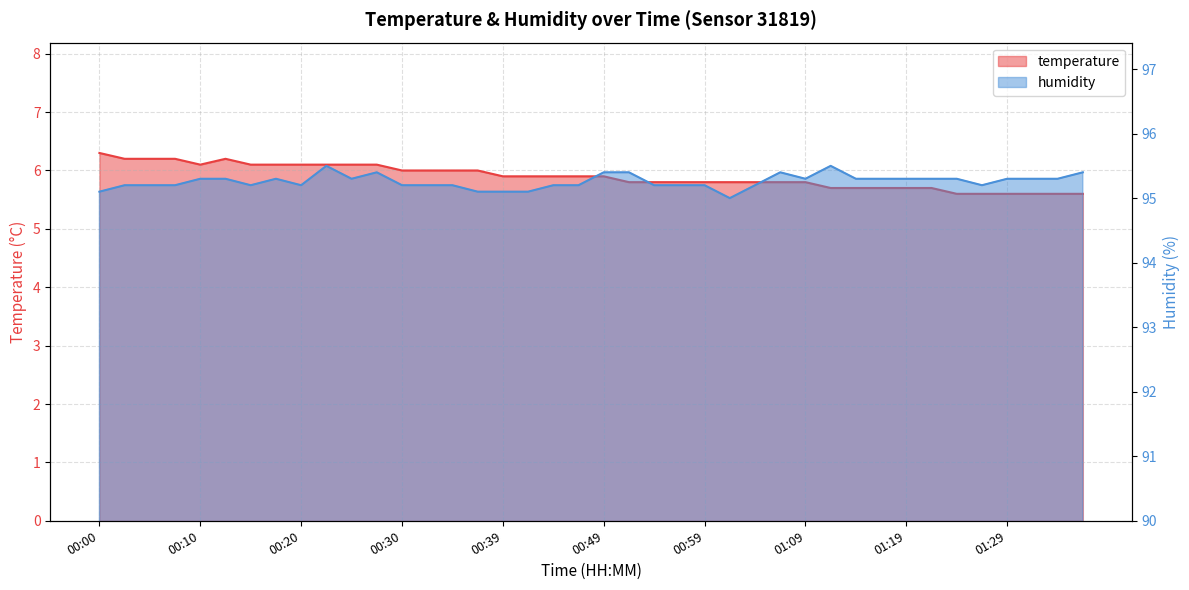

At which category does humidity reach its first local valley?

00:15